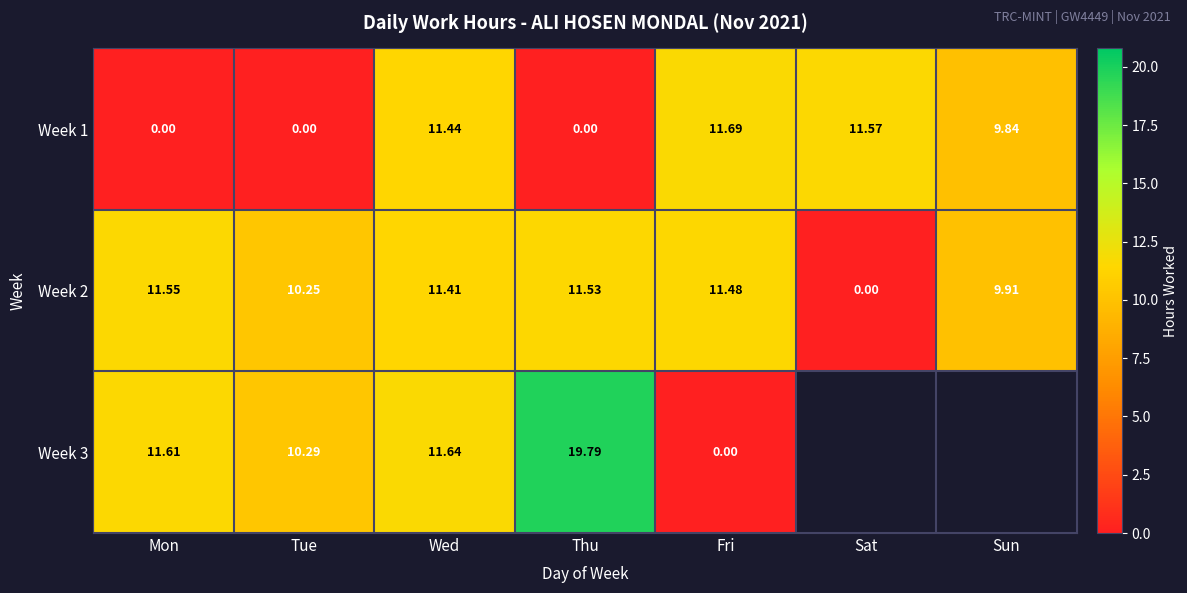

True or false: Week 3 has a value of 11.8 at Thu.

False